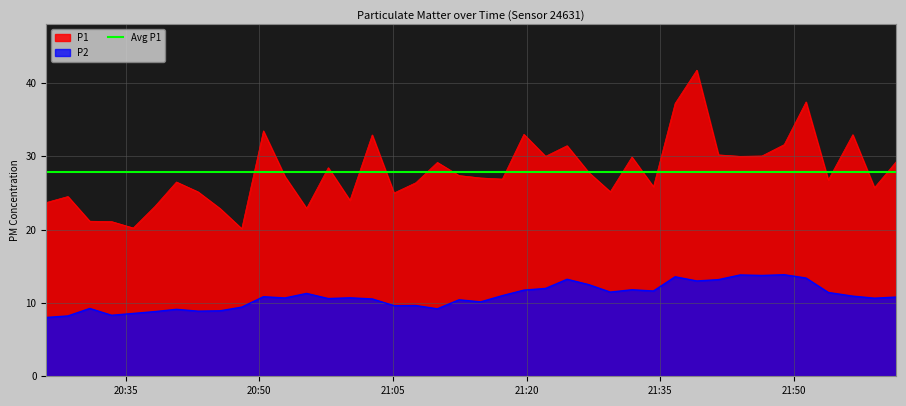

True or false: P1 and P2 intersect in this chart.

False